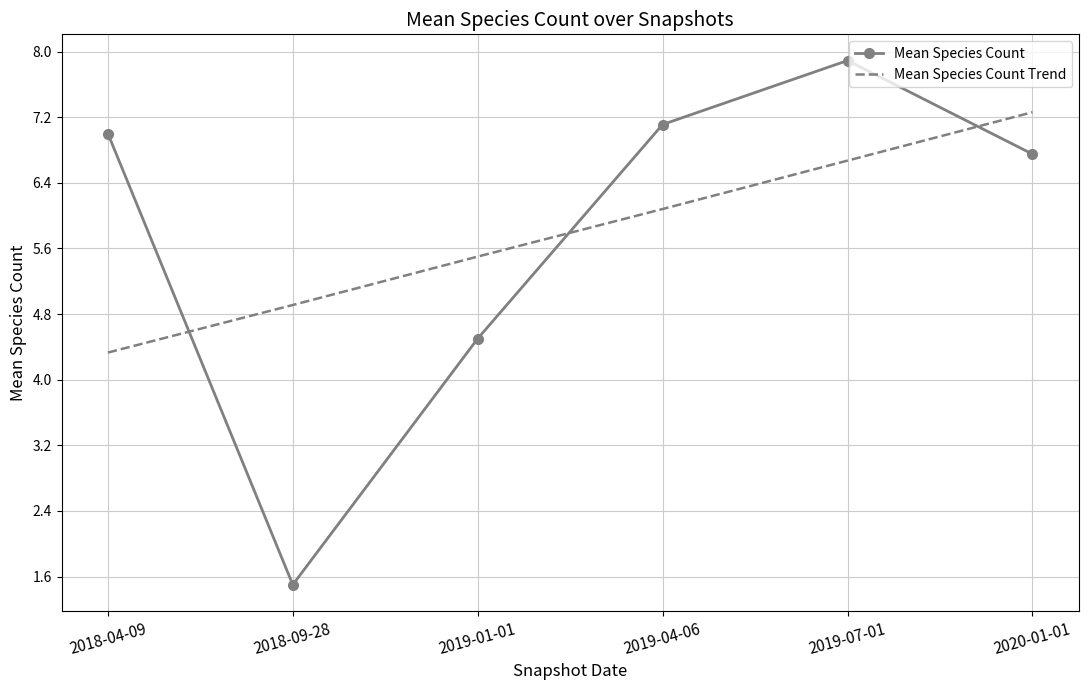

What is the approximate value of Mean Species Count Trend at 2018-04-09?

4.3